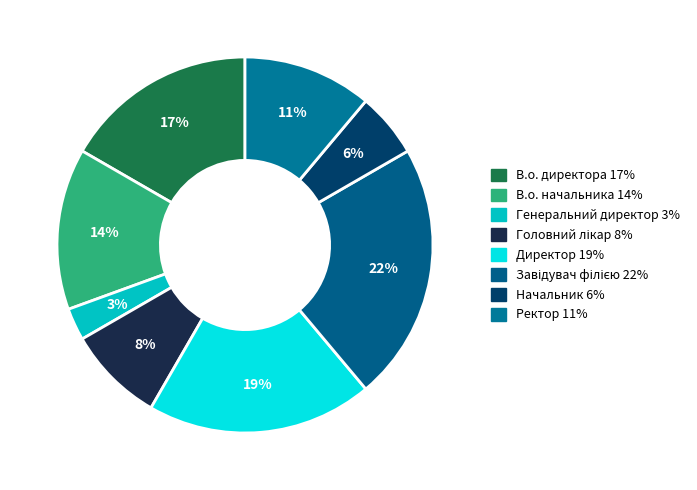

Count the number of slices in the pie.

8